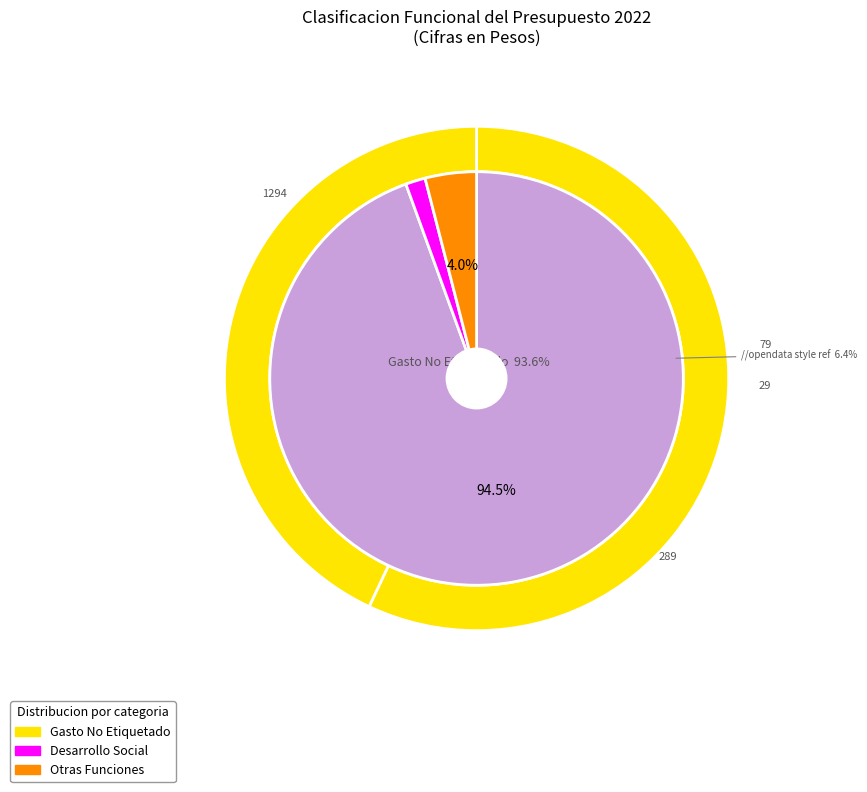

To the nearest percent, what is the average slice percentage?

33%